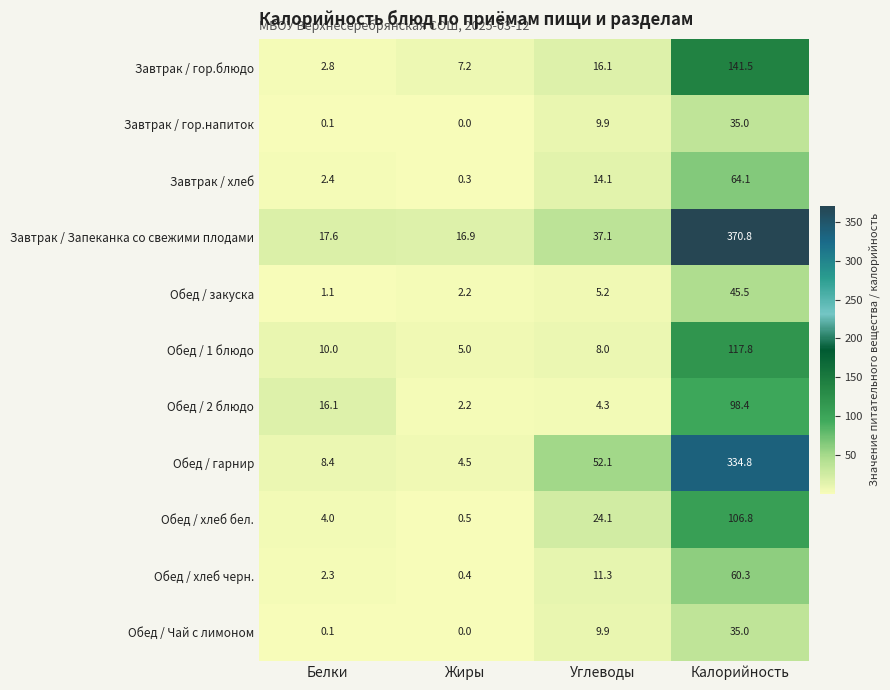

What is the difference between the maximum and minimum values in the Обед / закуска series?

44.4